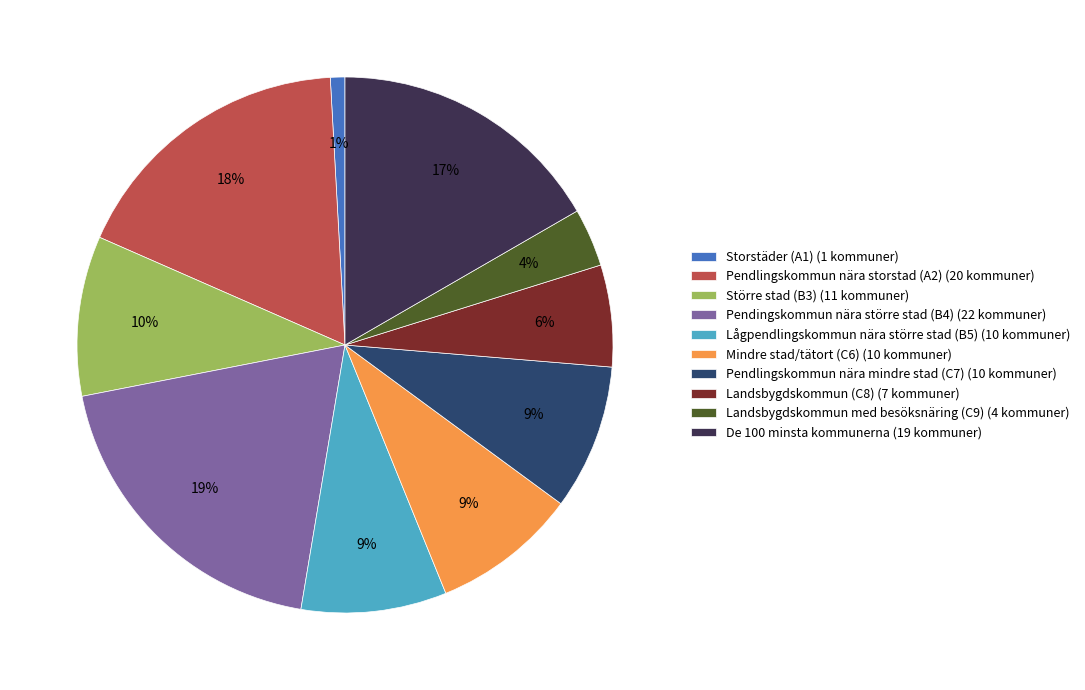

True or false: Pendingskommun nära större stad (B4) (22 kommuner) accounts for 19% of the total.

True